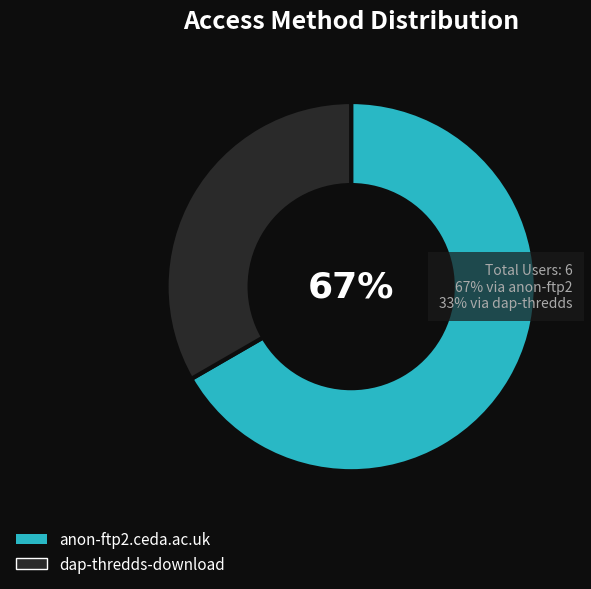

Is the sum of anon-ftp2.ceda.ac.uk and dap-thredds-download greater than half?

Yes